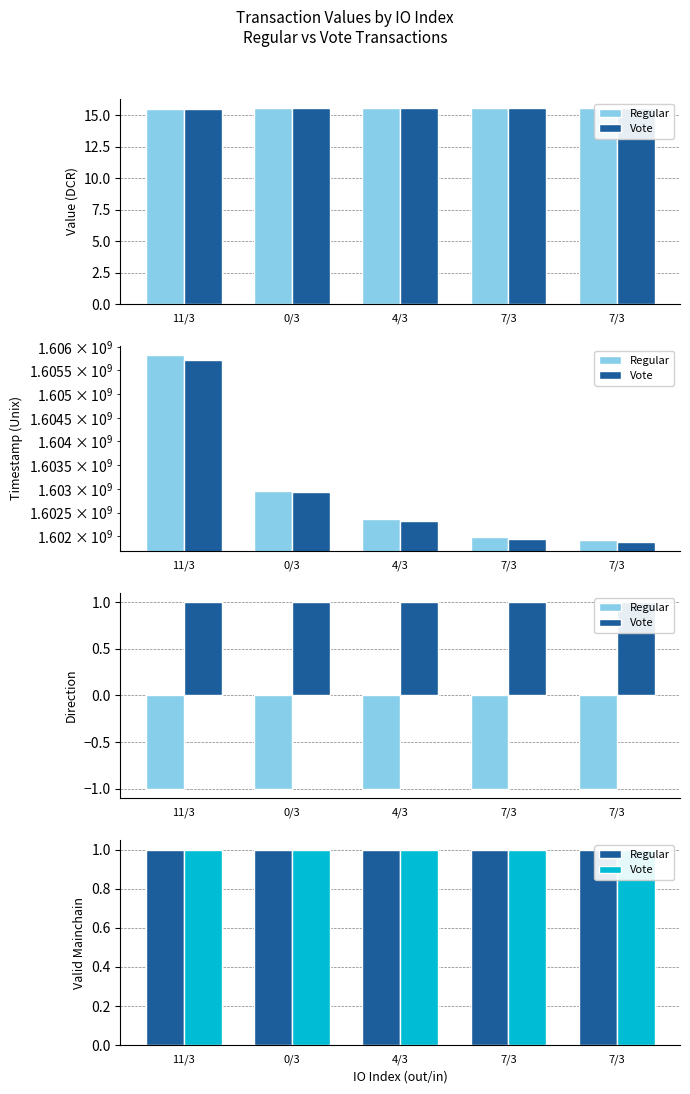

Reading left to right, what are all the values shown in this chart?

Regular: 15.5	15.6	15.6	15.6	15.6
Vote: 15.5	15.6	15.6	15.6	15.6